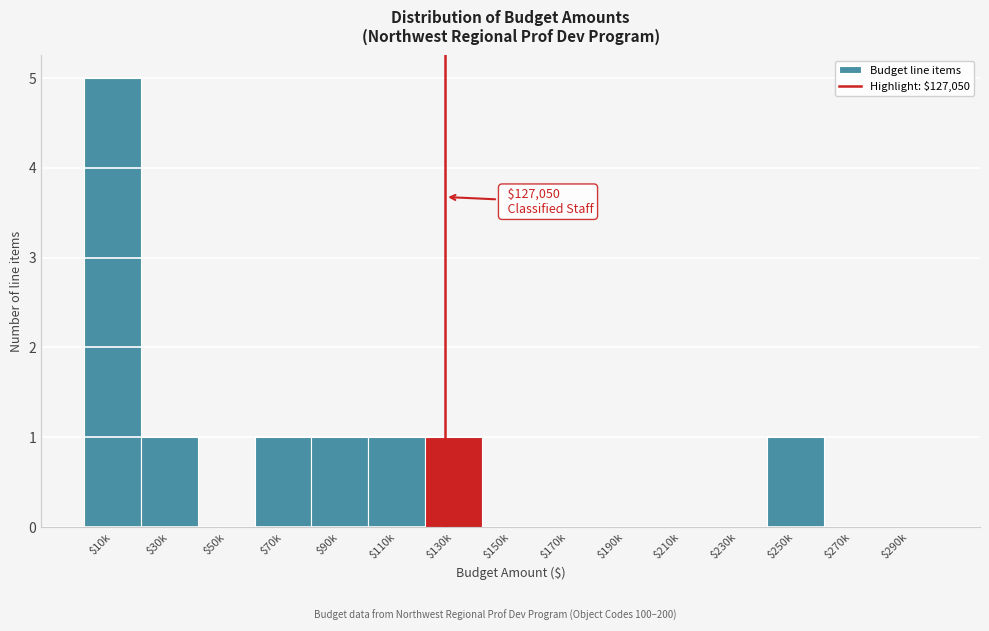

Read the value at $10k.

5